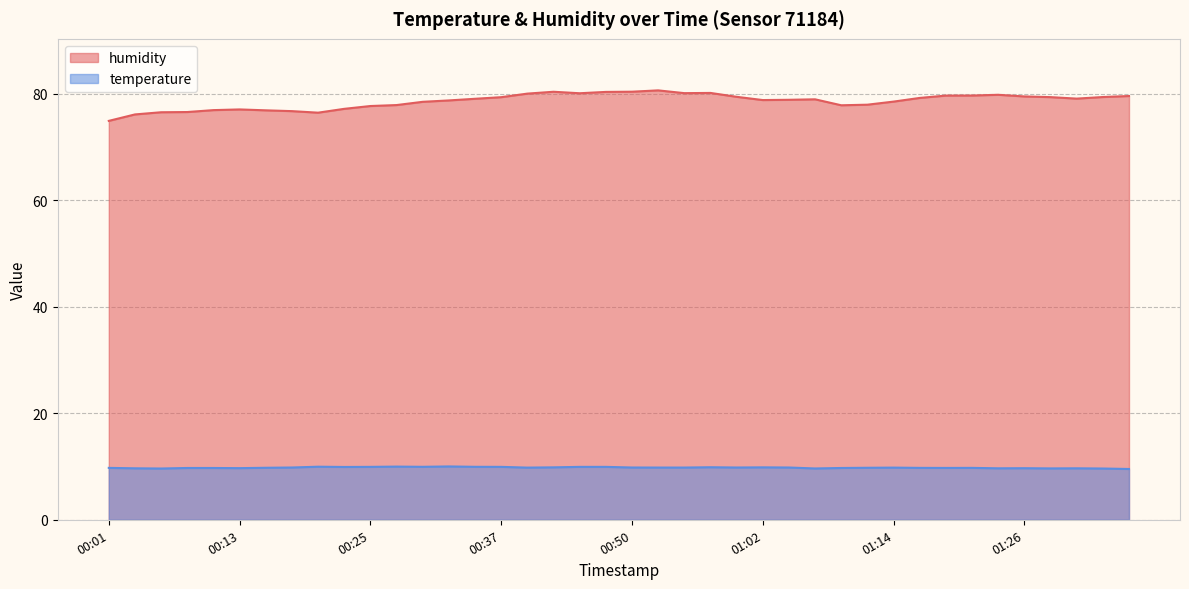

True or false: humidity and temperature intersect in this chart.

False